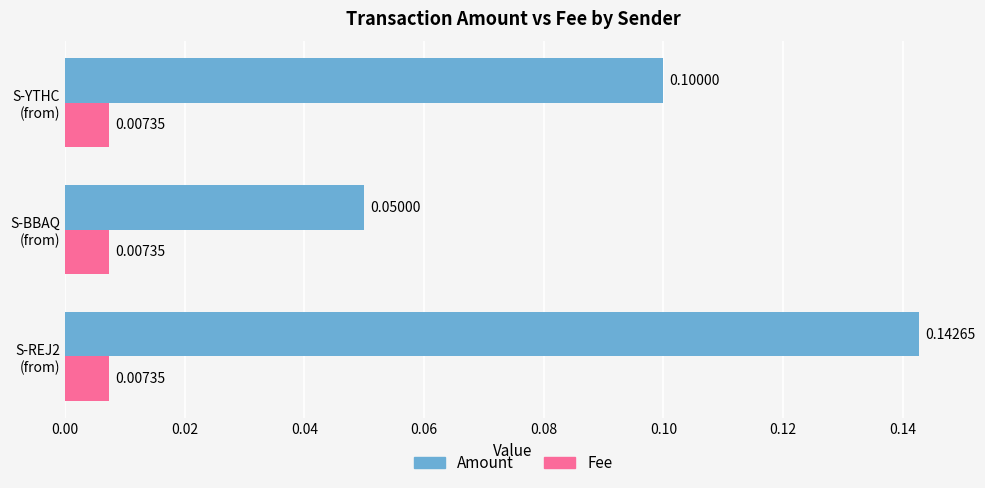

What is the sum of all Amount values?

0.3